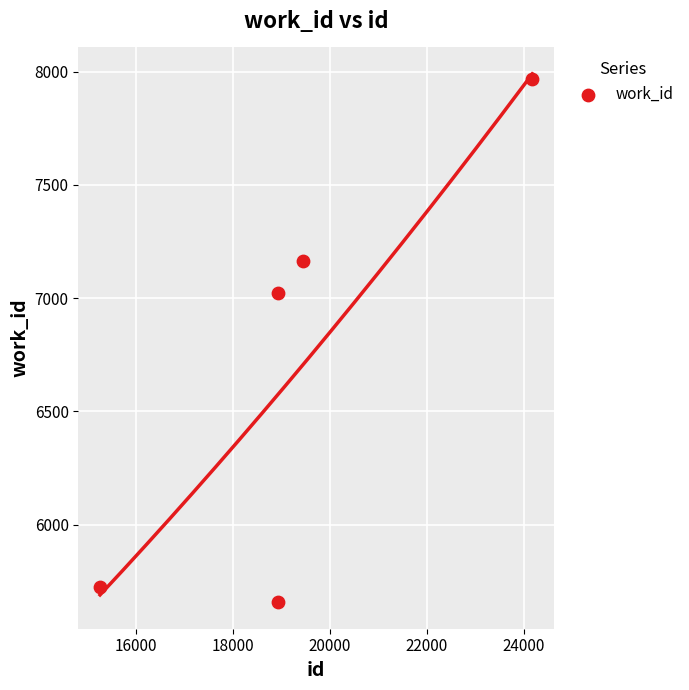

What Y value in the scatter plot is closest to 6813?

7024